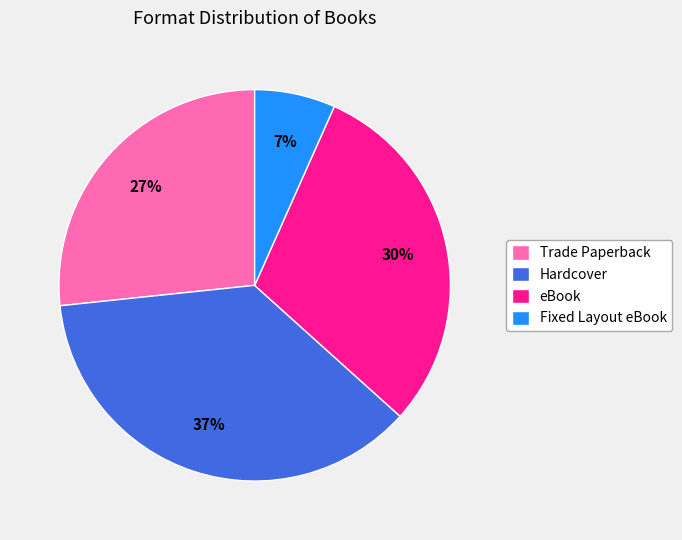

What percentage is the Fixed Layout eBook slice, to the nearest percent?

7%